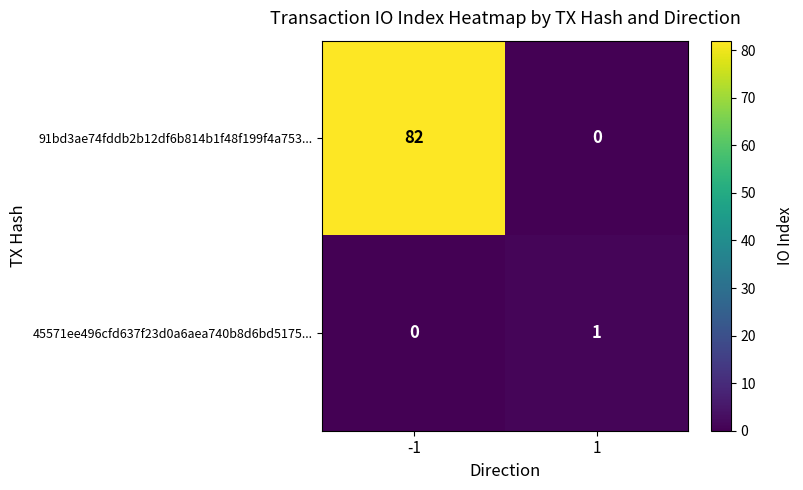

What is the greatest value displayed?

82